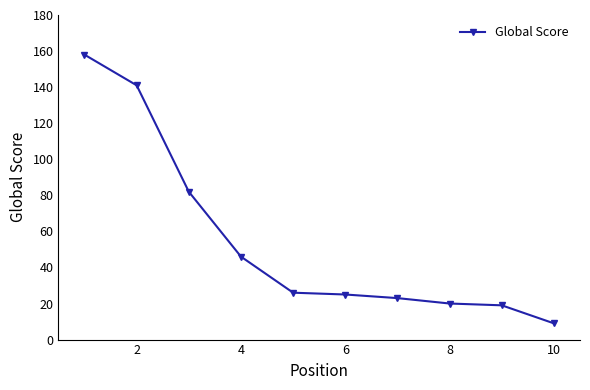

What is the greatest value displayed?

158